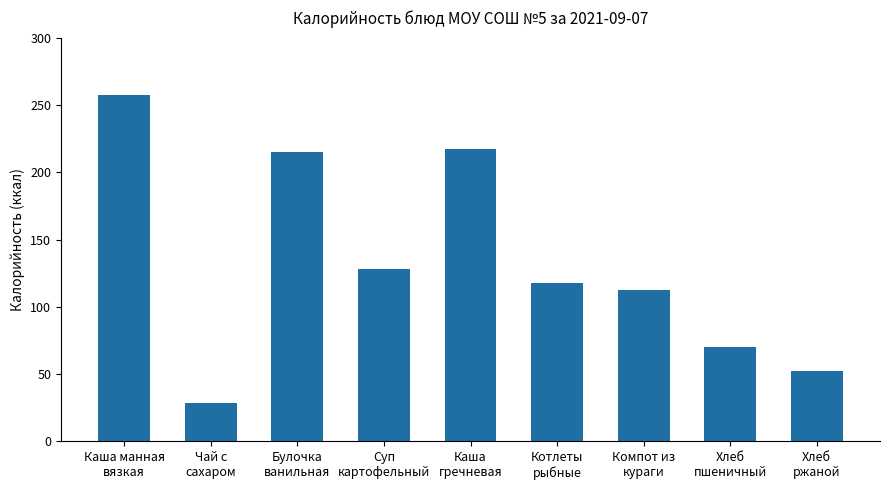

What is the change in value from Каша манная
вязкая to Чай с
сахаром?

-228.9